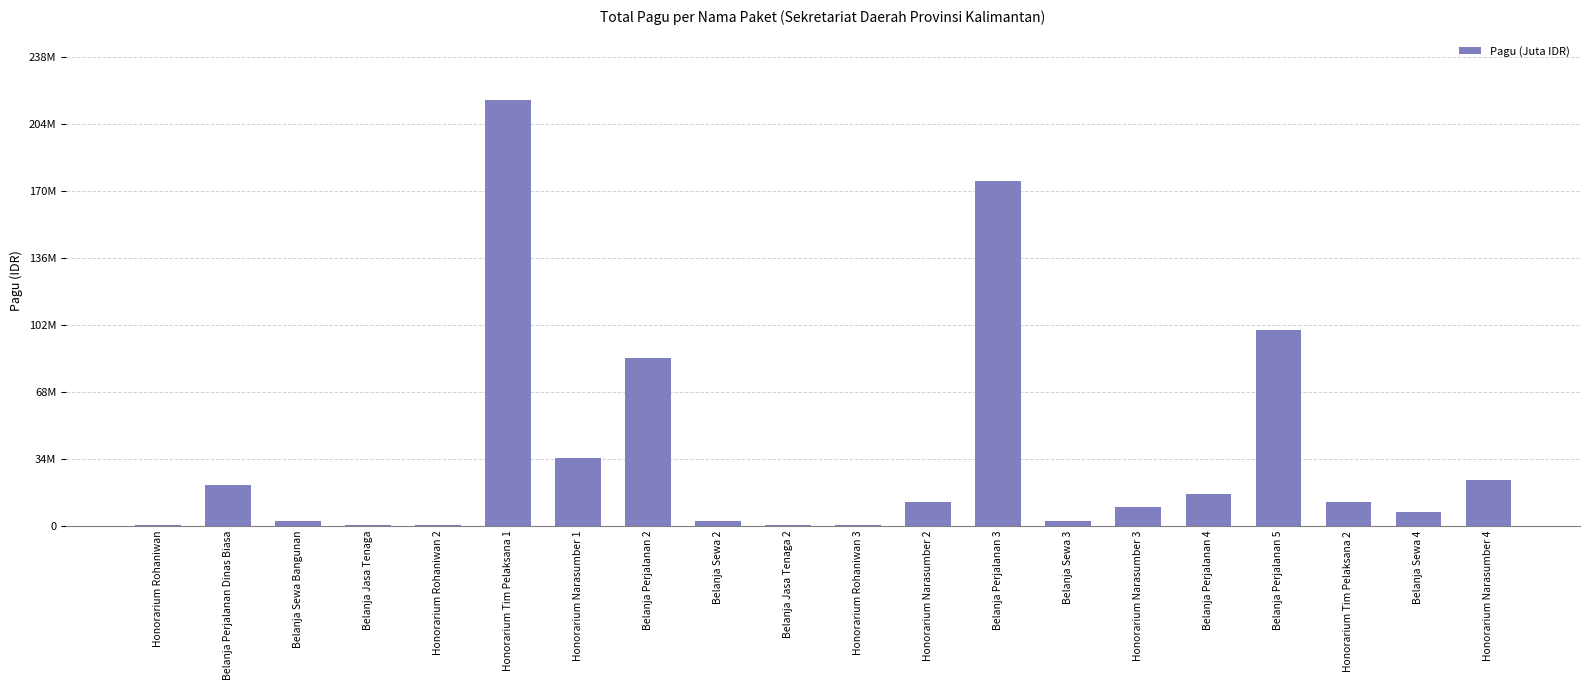

What is the change in value from Honorarium Tim Pelaksana 1 to Honorarium Tim Pelaksana 2?

-205000000